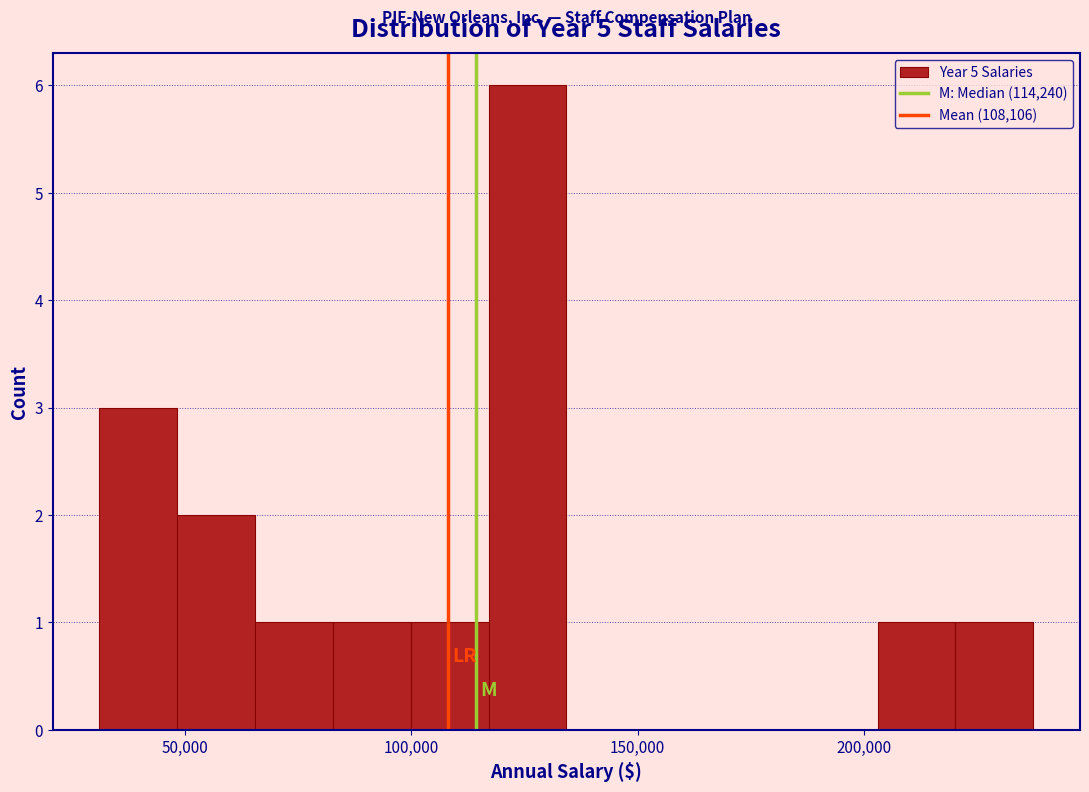

Read against the x-axis, roughly where is the centre of the tallest bar?

125000